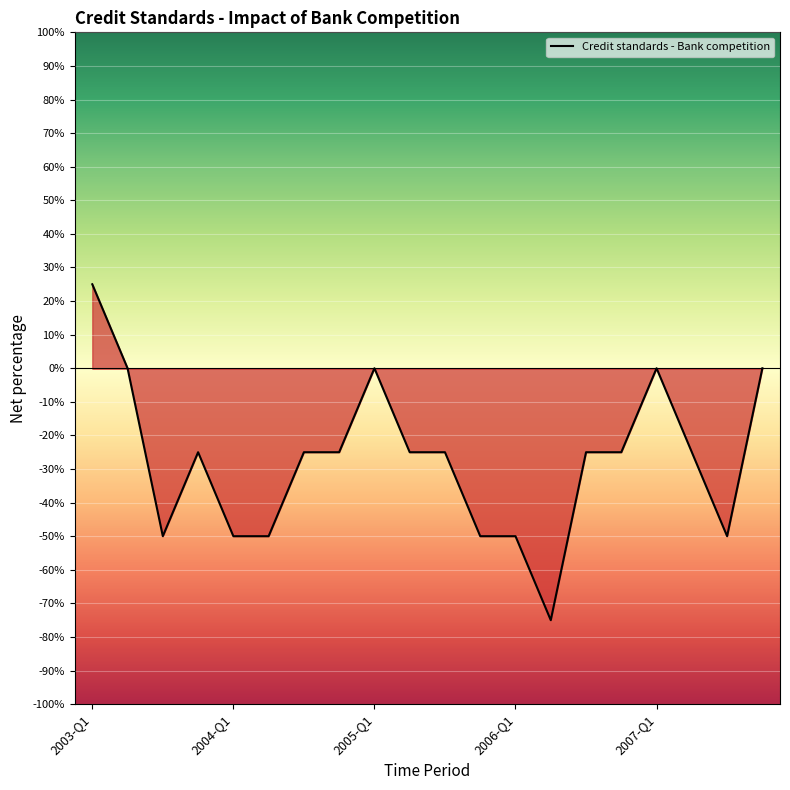

What is the difference between the maximum and minimum values?

100